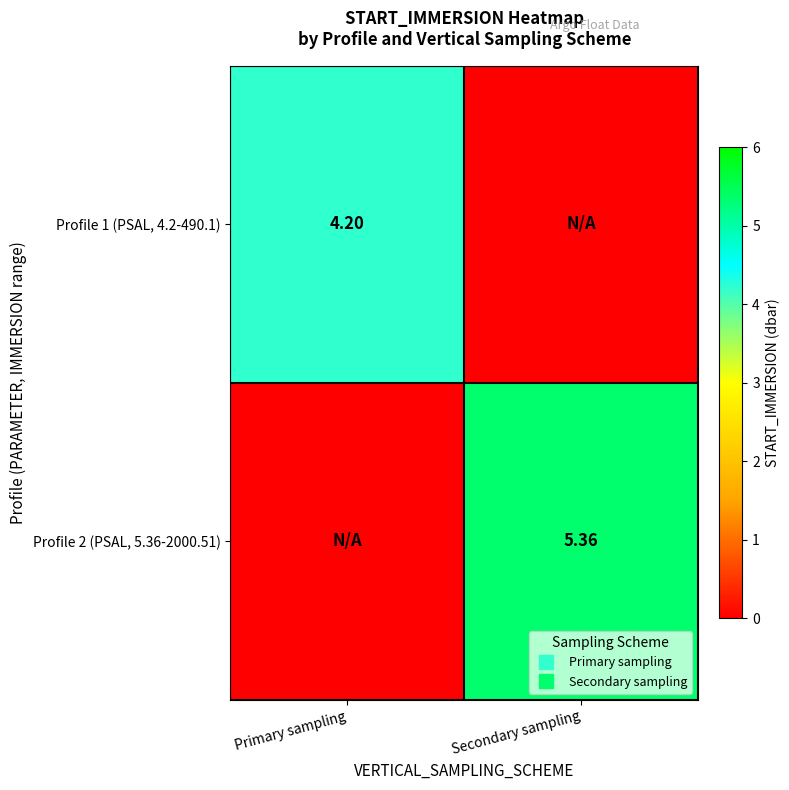

At which category does the chart reach its minimum across all series?

Secondary sampling